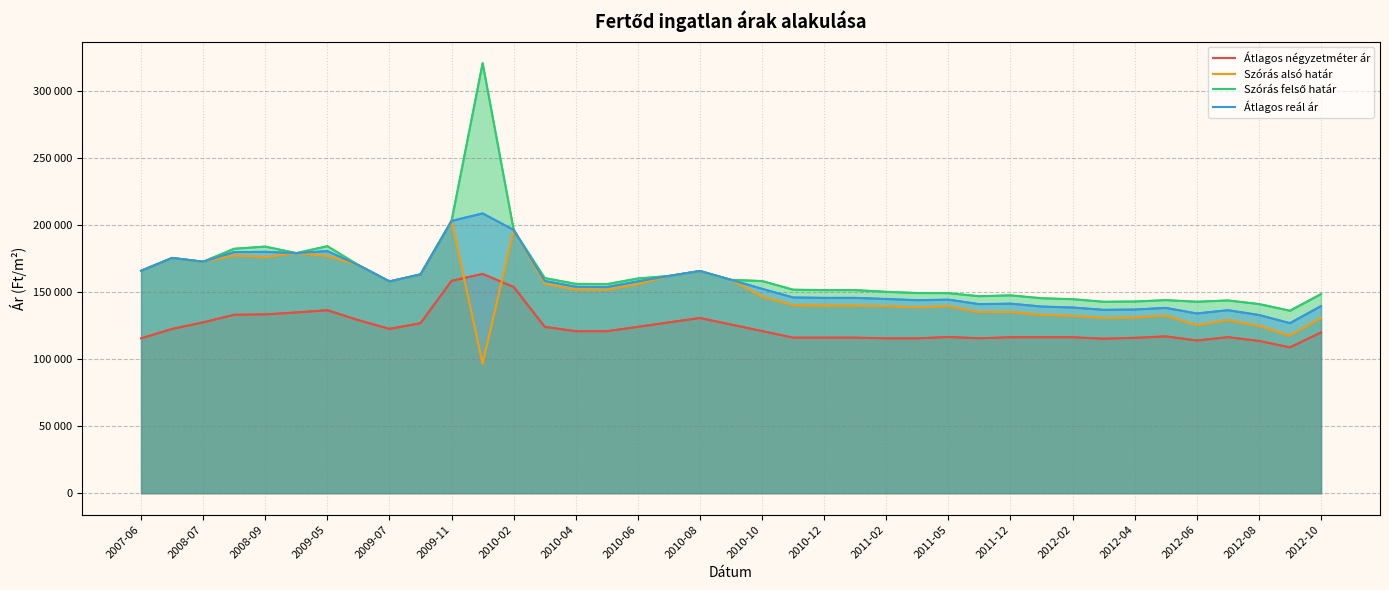

How many data points in Átlagos négyzetméter ár are less than 120737?

19